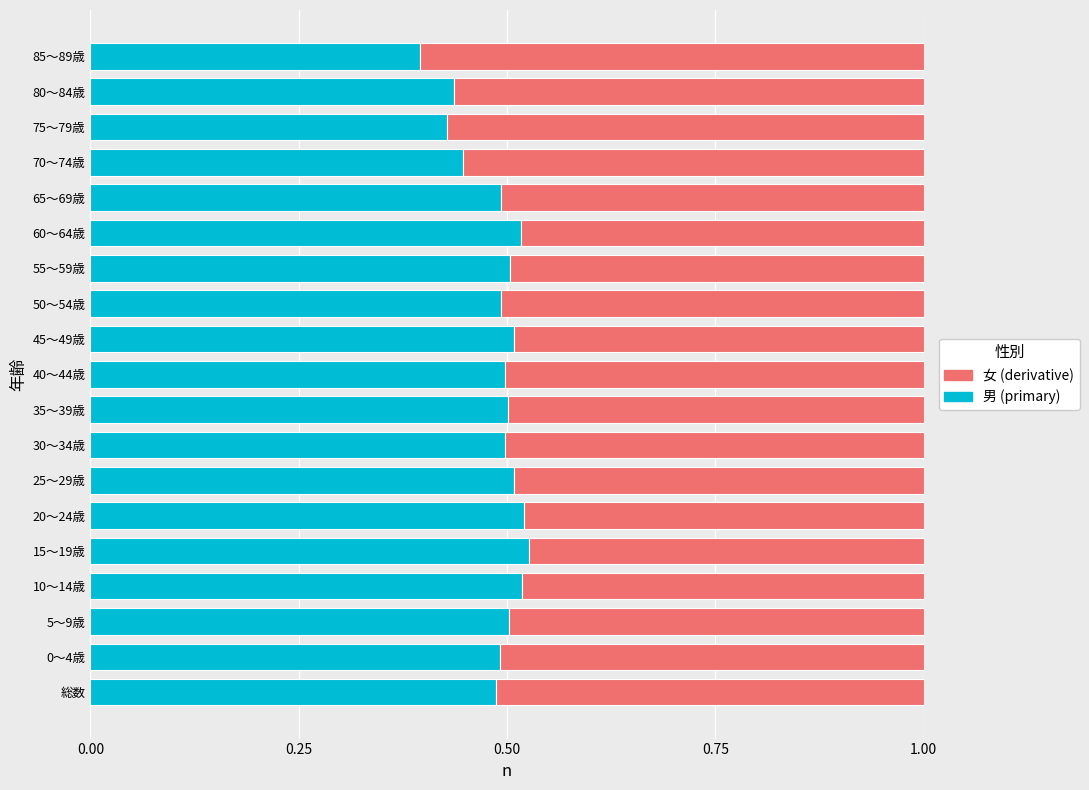

What is the total value across all series at 65～69歳?

1.0